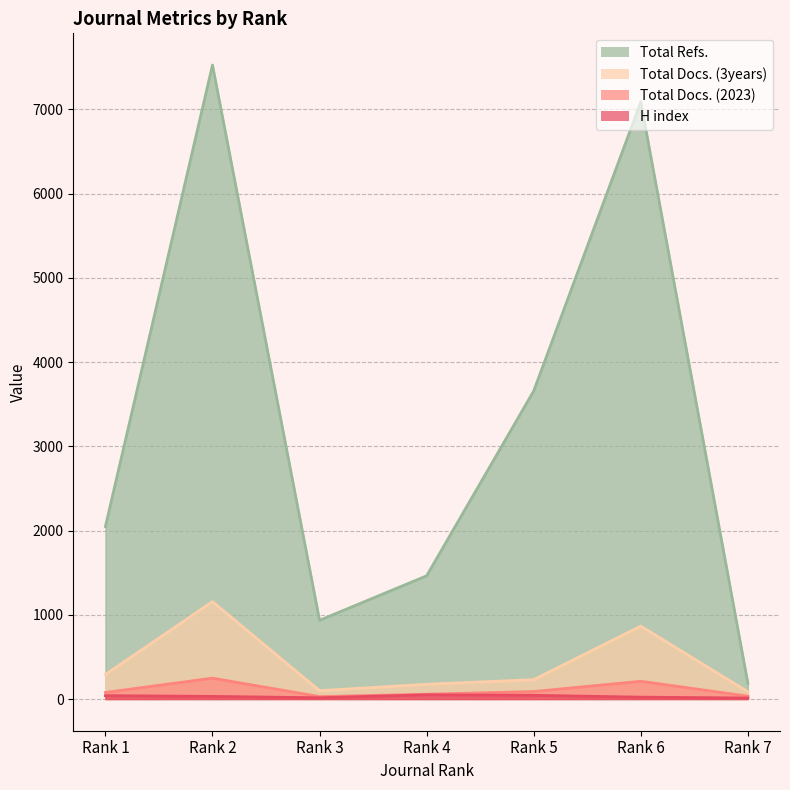

In H index, how many points are lower than both neighbors (excluding endpoints)?

1